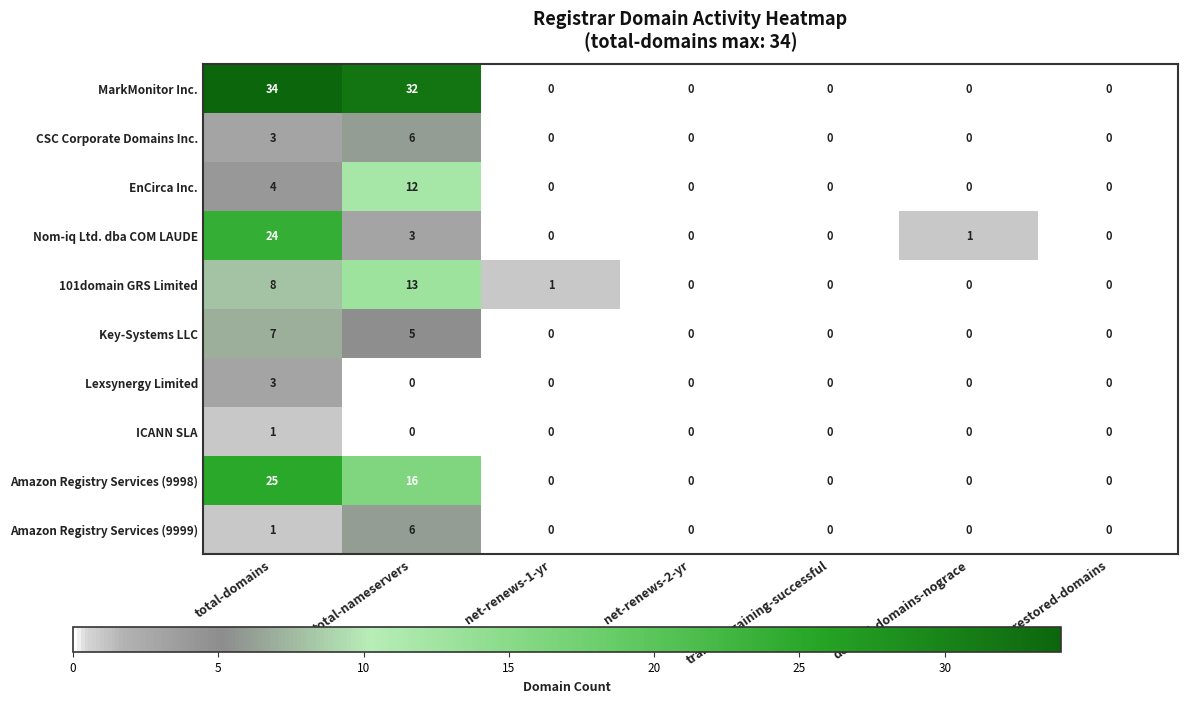

What is the sum of all CSC Corporate Domains Inc. values?

9